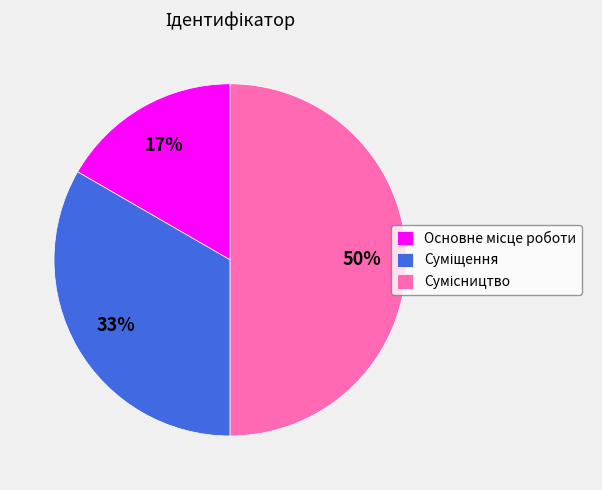

To the nearest percent, what is the average slice percentage?

33%